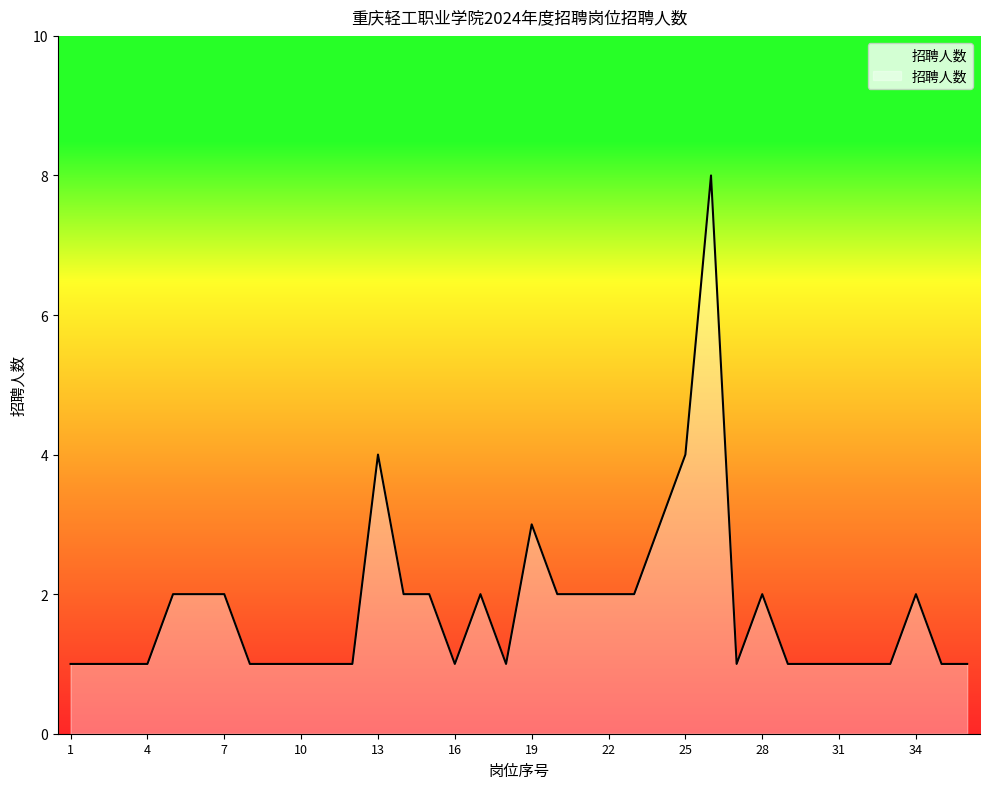

What is the maximum value shown in the chart?

8